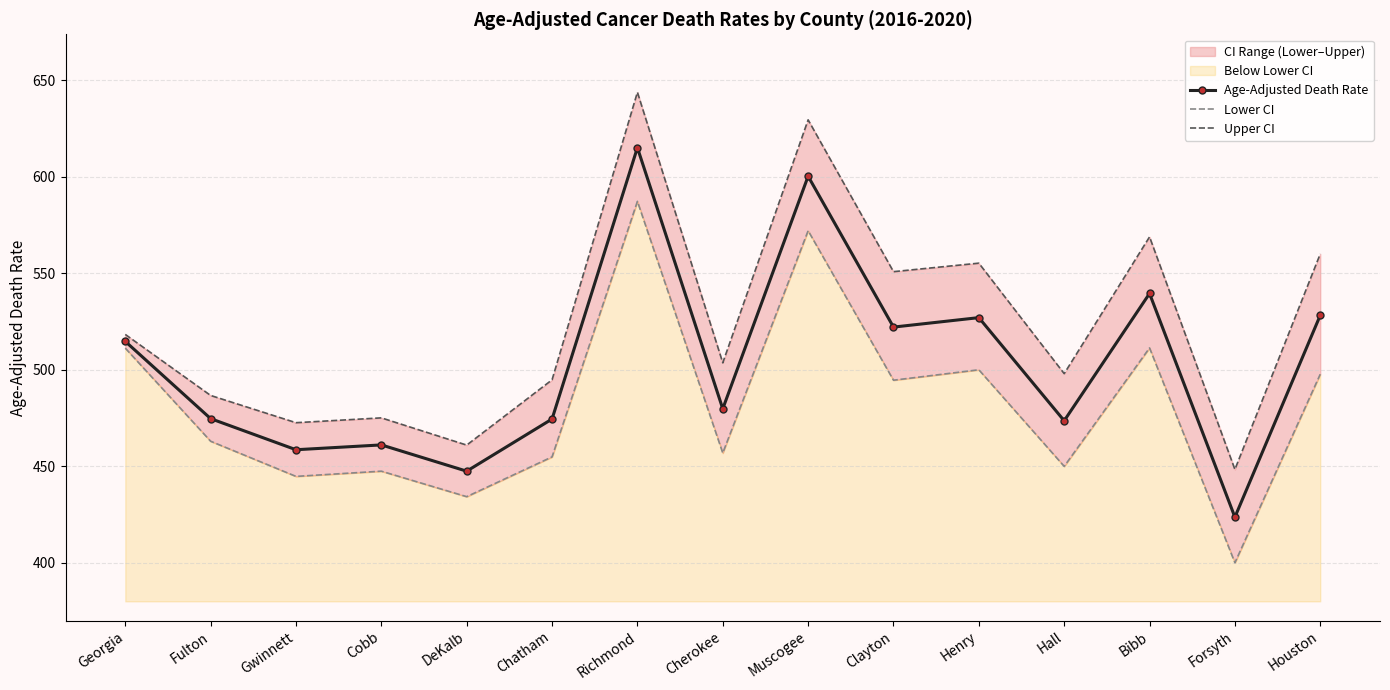

True or false: Lower CI and Upper CI cross at least once.

False